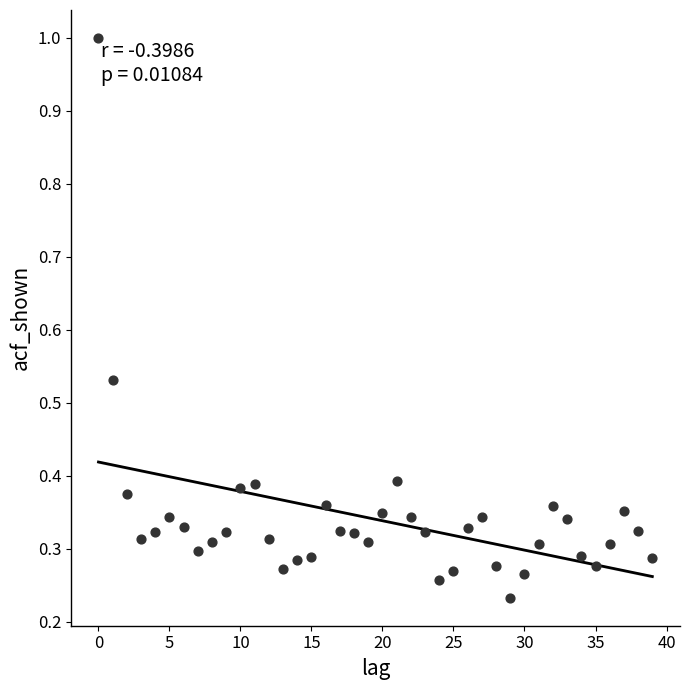

What is the range of Y values (max minus min)?

0.8